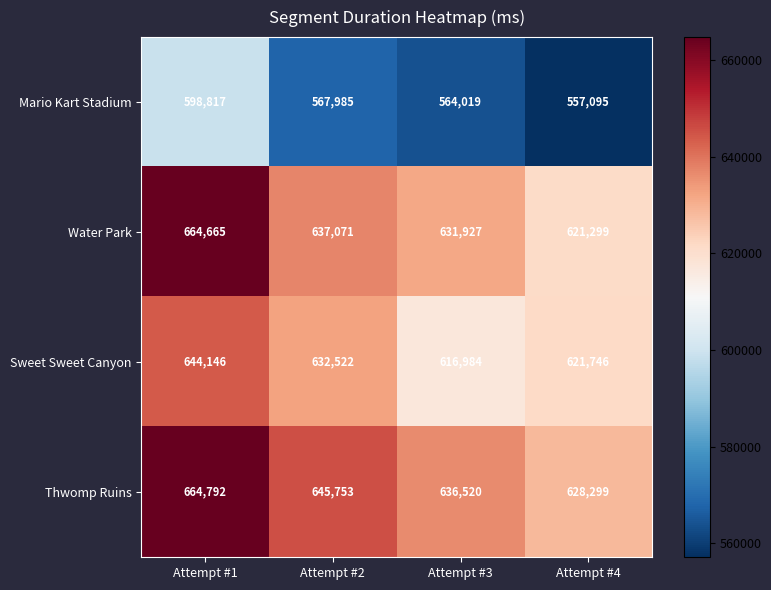

What is the total value across all series at Attempt #3?

2449450